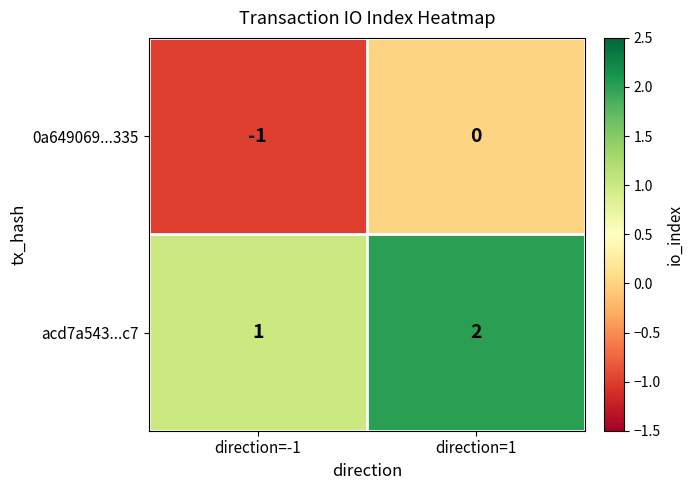

What is the sum of the acd7a543...c7 values at direction=-1 and direction=1?

3